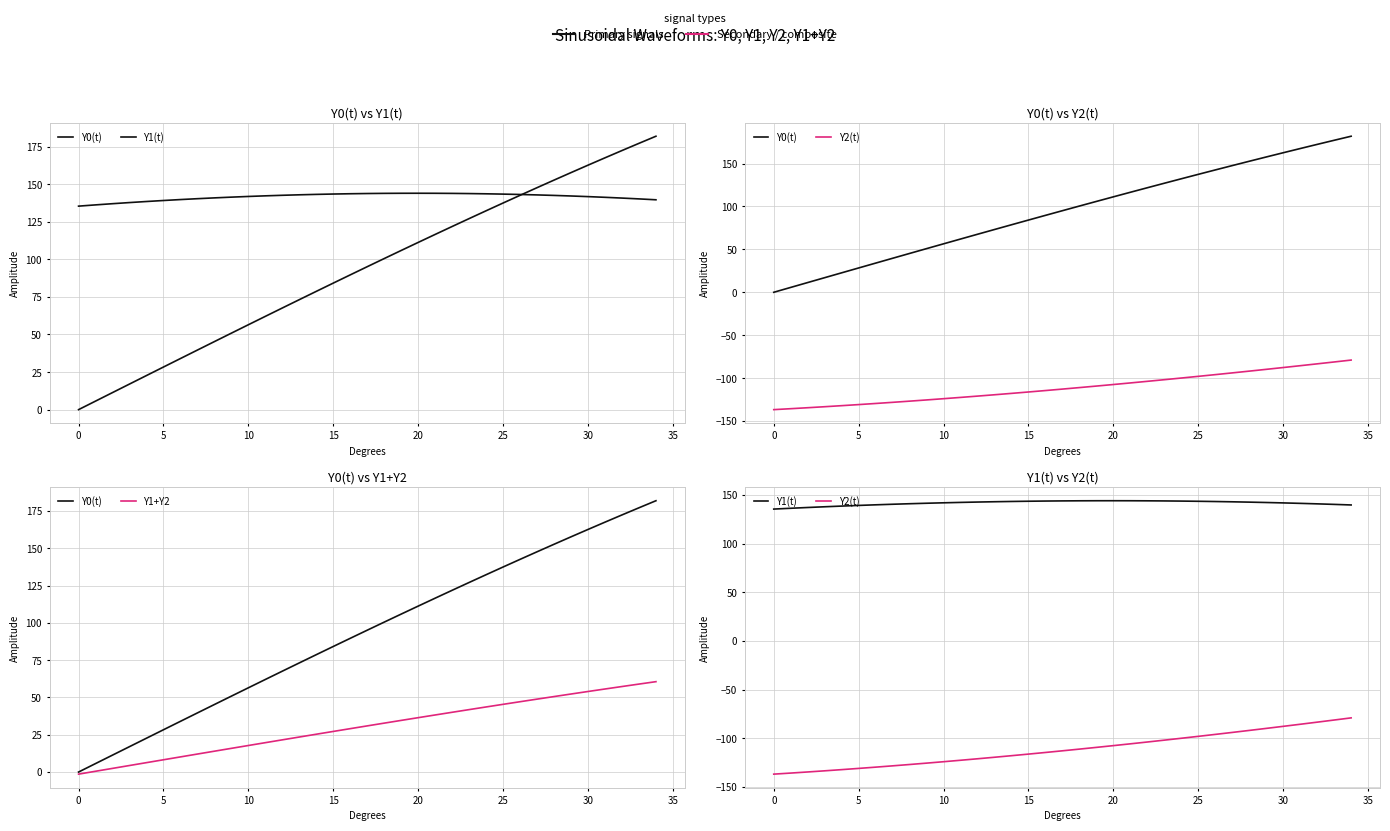

Which series has the widest spread of values?

Y0(t)